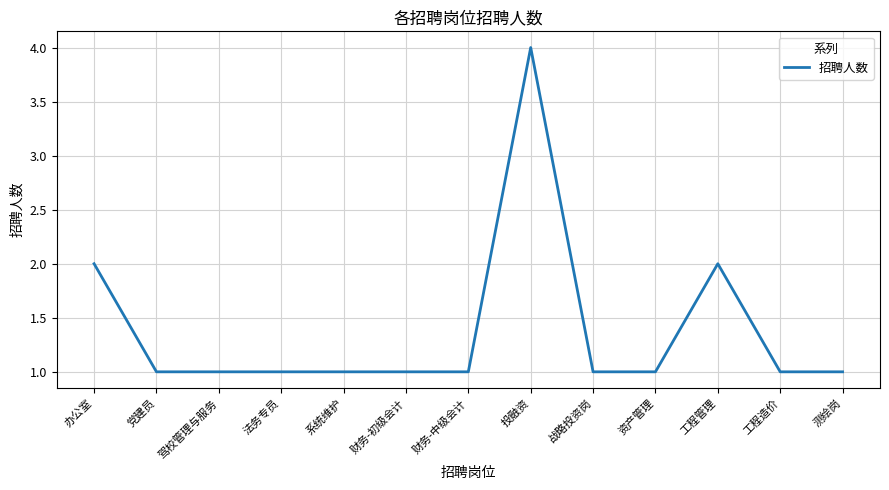

How many lines are shown in the chart?

1